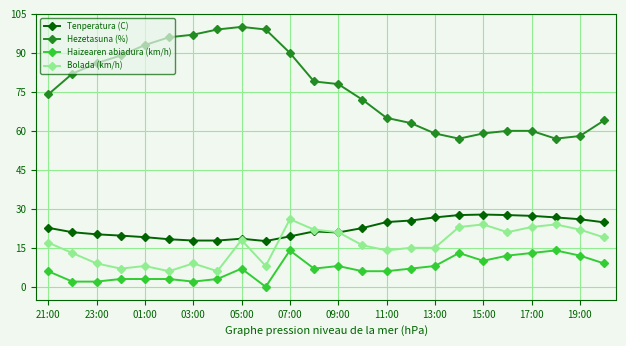

Which series has the largest total across all categories?

Hezetasuna (%)